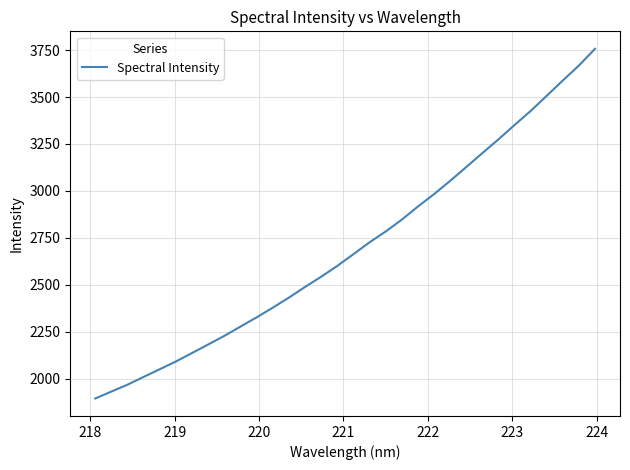

What is the greatest value displayed?

3756.5